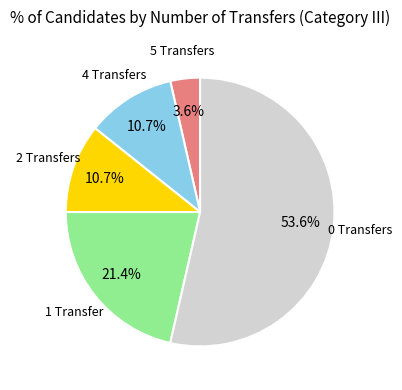

Does any single category account for the majority?

Yes